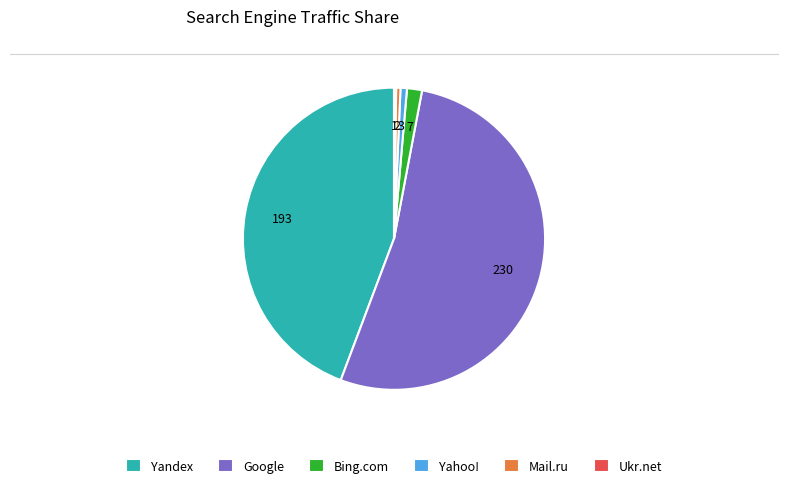

What is the largest slice in the pie chart?

Google